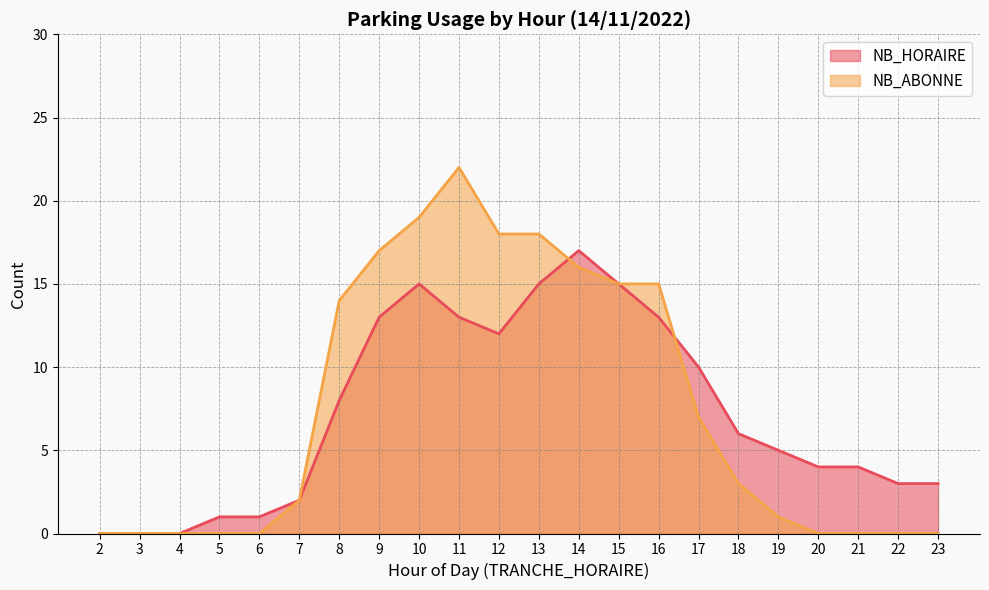

At which label does NB_ABONNE first exceed 3?

8